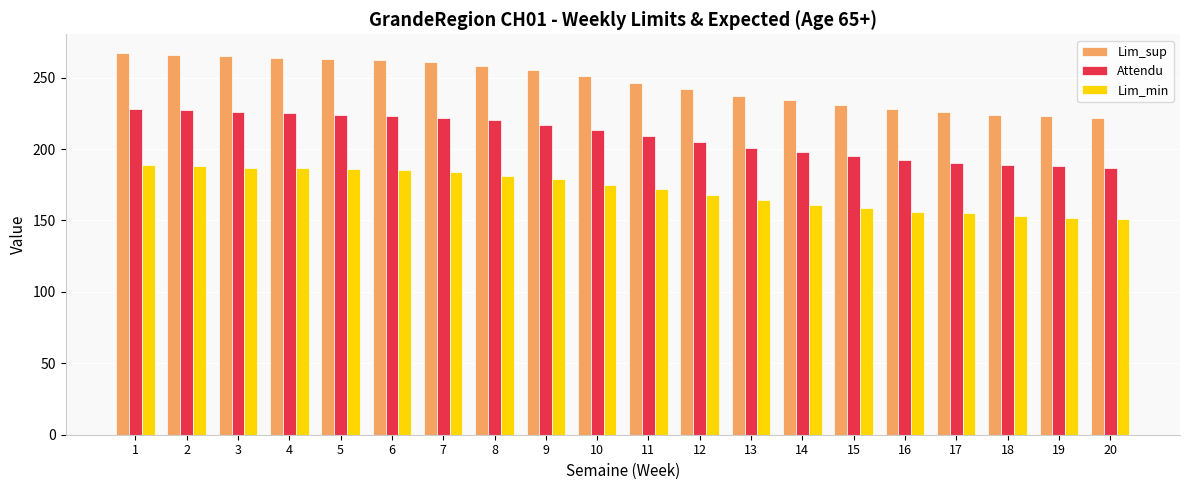

Which series has the largest total across all categories?

Lim_sup